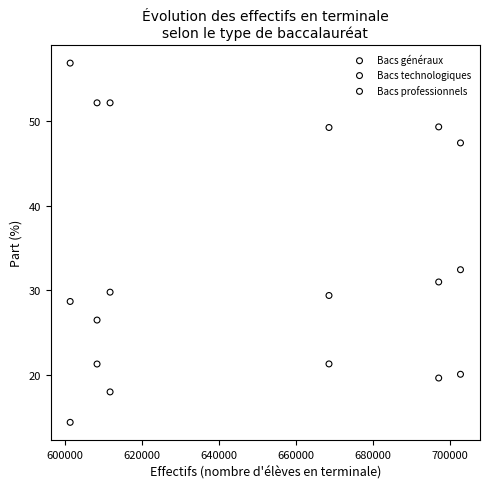

What are all the series names shown in the legend?

Bacs généraux, Bacs technologiques, Bacs professionnels